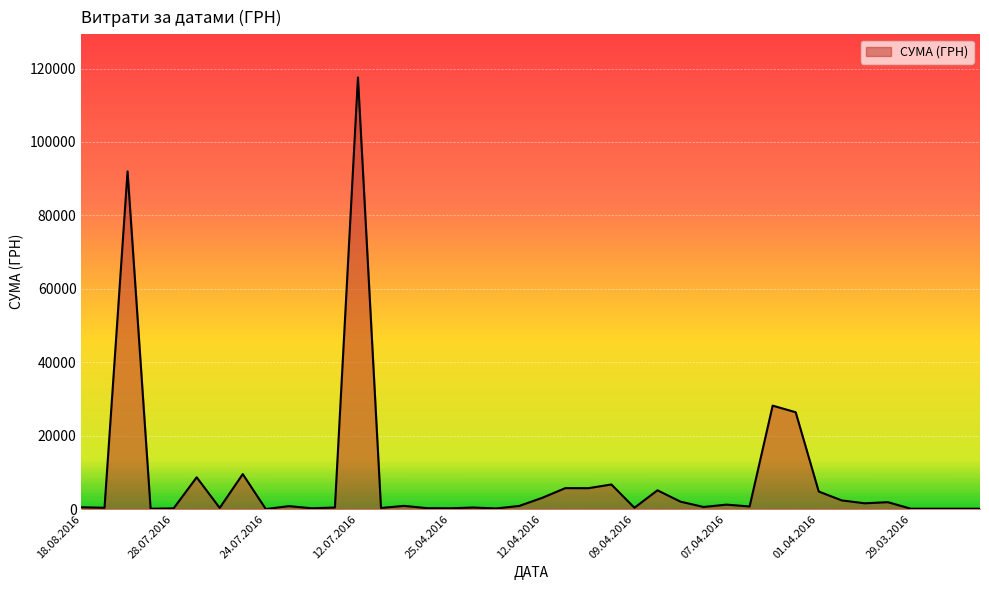

What is the greatest value displayed?

117568.8